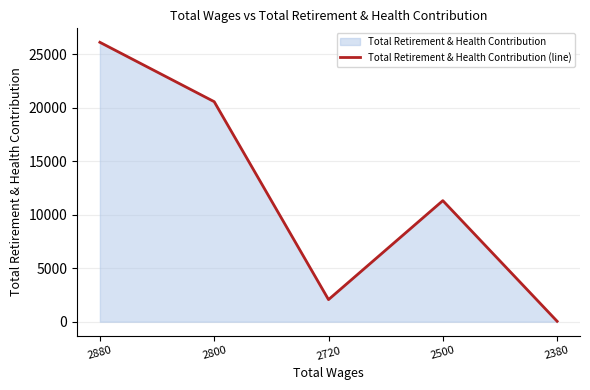

The value at 2500 is 4523. True or false?

False